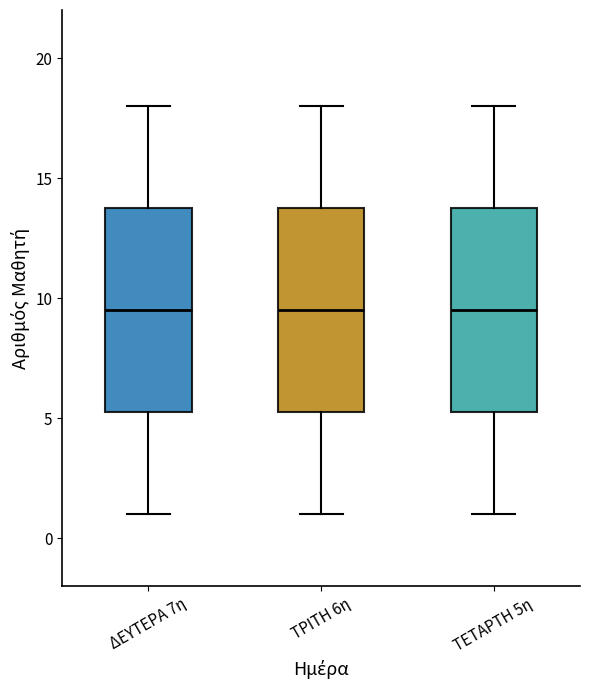

Where does the median line of the box for ΤΡΙΤΗ 6η sit on the y-axis? The values are not printed on the chart, so give them approximately, as read against the axis.

9.5